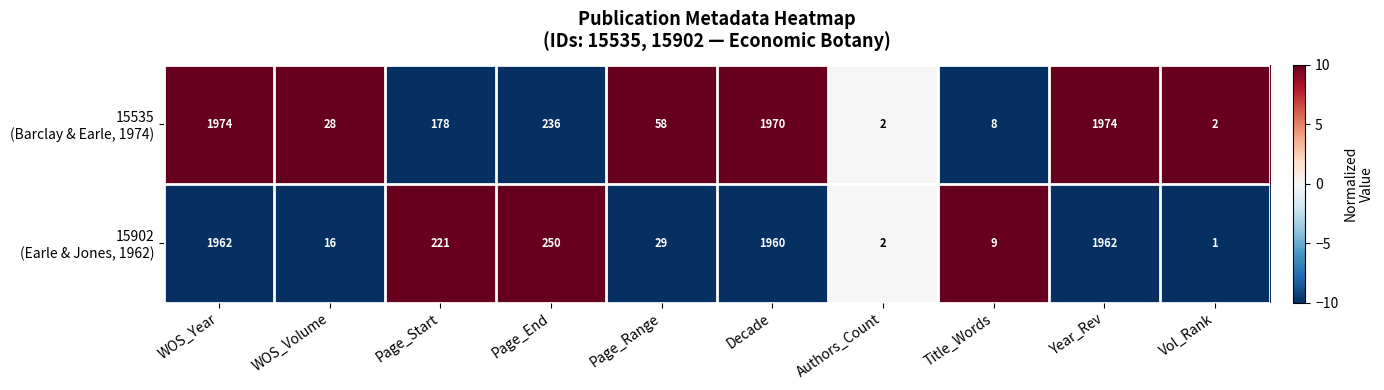

At how many categories does at least one series exceed 959?

3